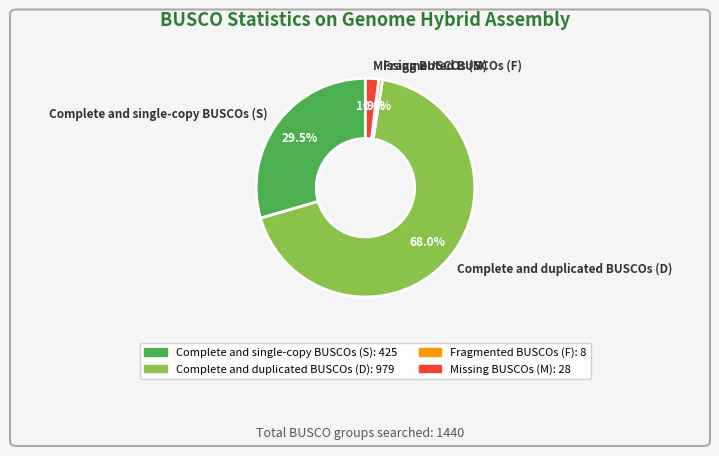

Which slice is the smallest?

Fragmented BUSCOs (F)